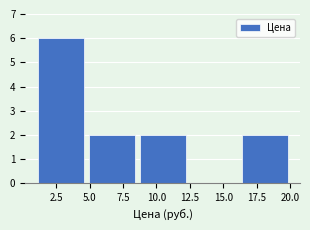

Over which range of the x-axis is the bar tallest?

1.0 to 4.5